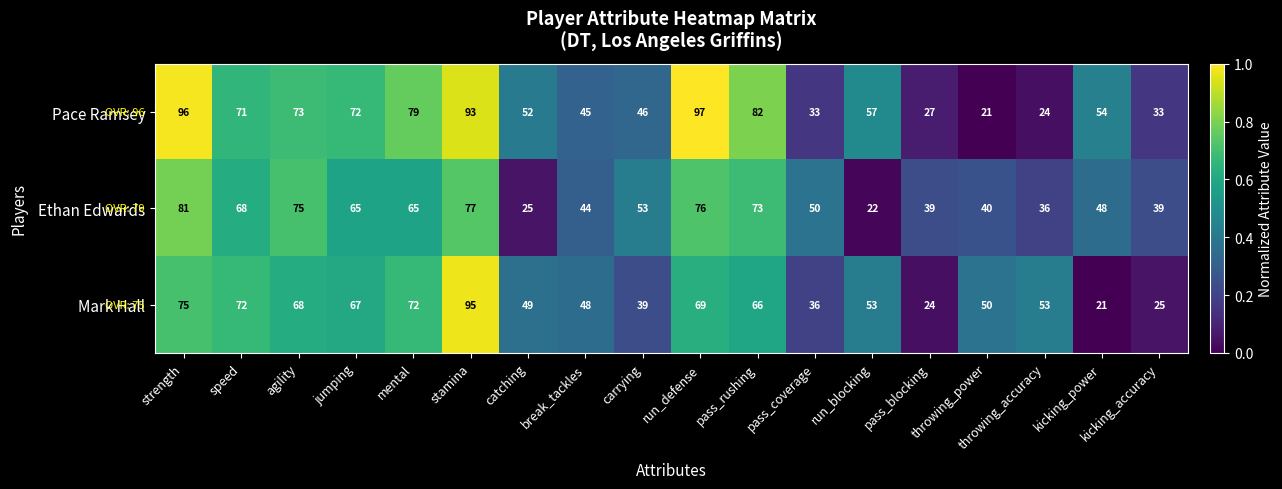

What is the average value of the Ethan Edwards series?

54